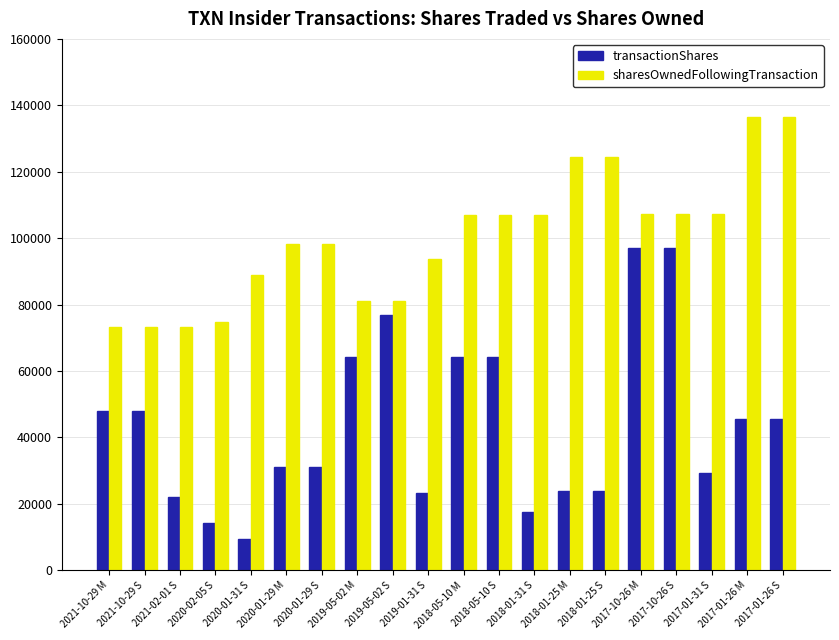

How many data points in sharesOwnedFollowingTransaction are less than 106994?

10